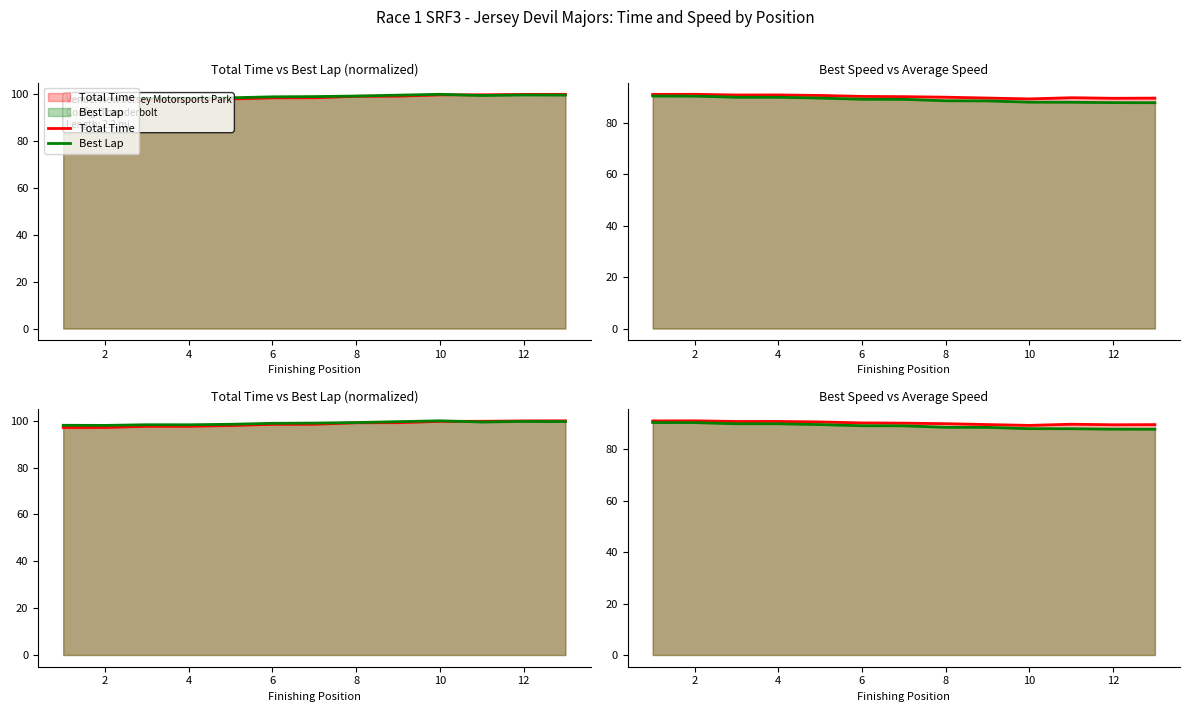

Which category has the highest value in the Best Speed series?

2